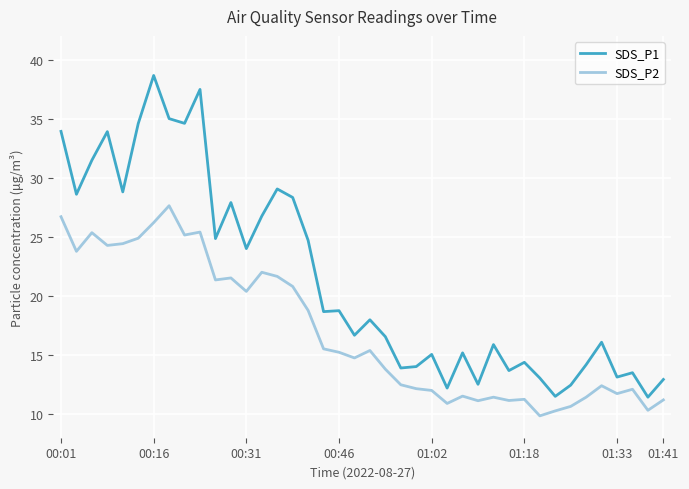

What is the lowest value of the SDS_P1 series?

11.4